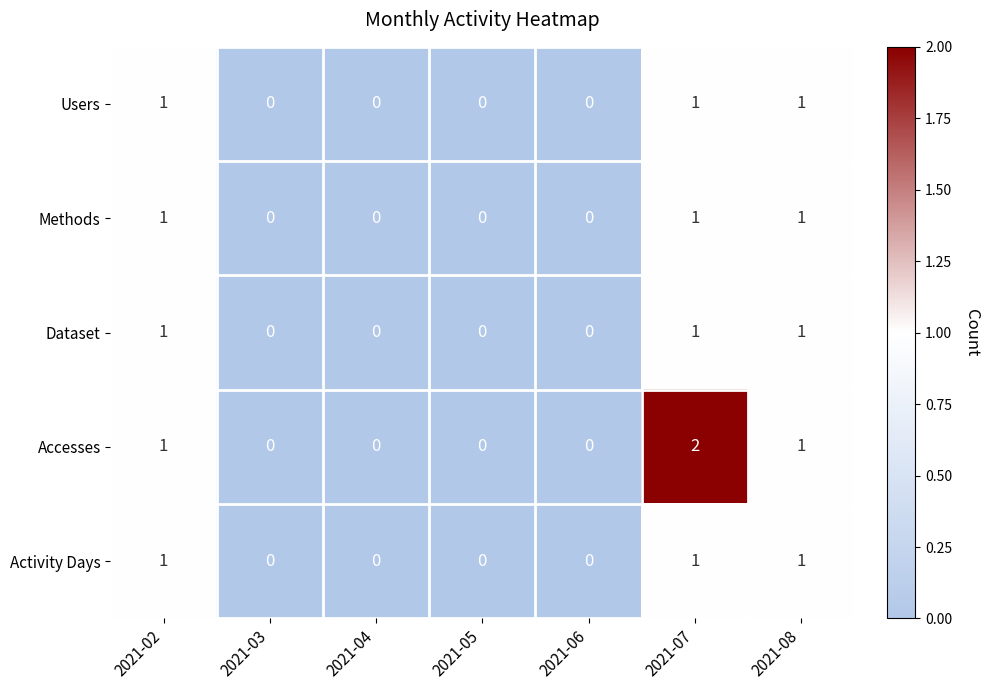

How many Accesses values are between 0 and 1?

6